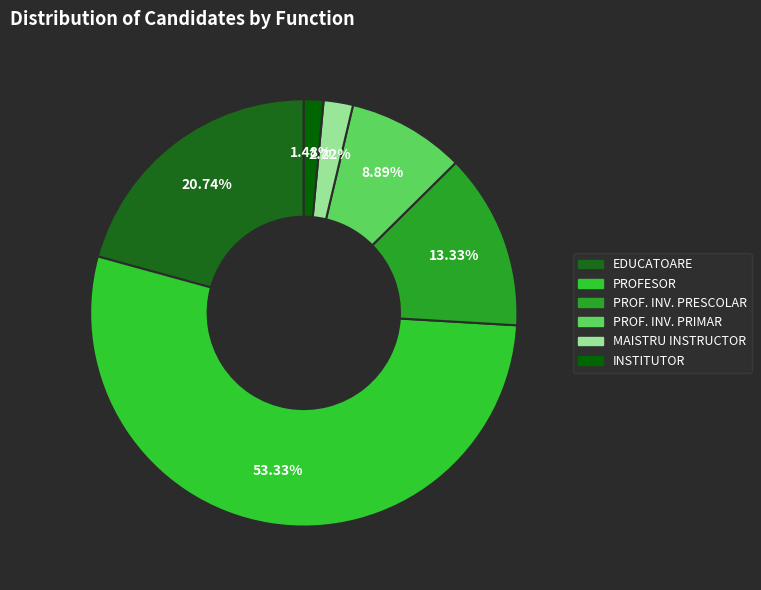

Combined, do PROF. INV. PRIMAR and PROFESOR account for over 50%?

Yes